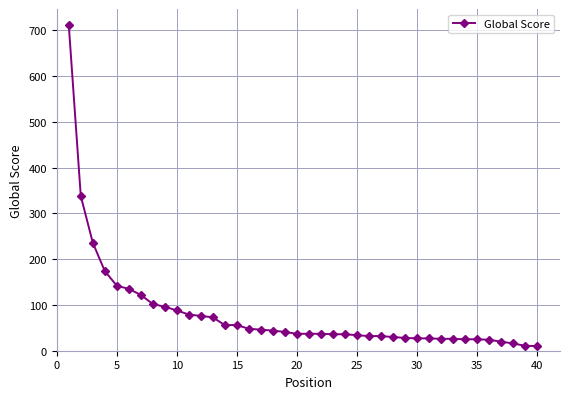

What is the difference between the maximum and second lowest values?

700